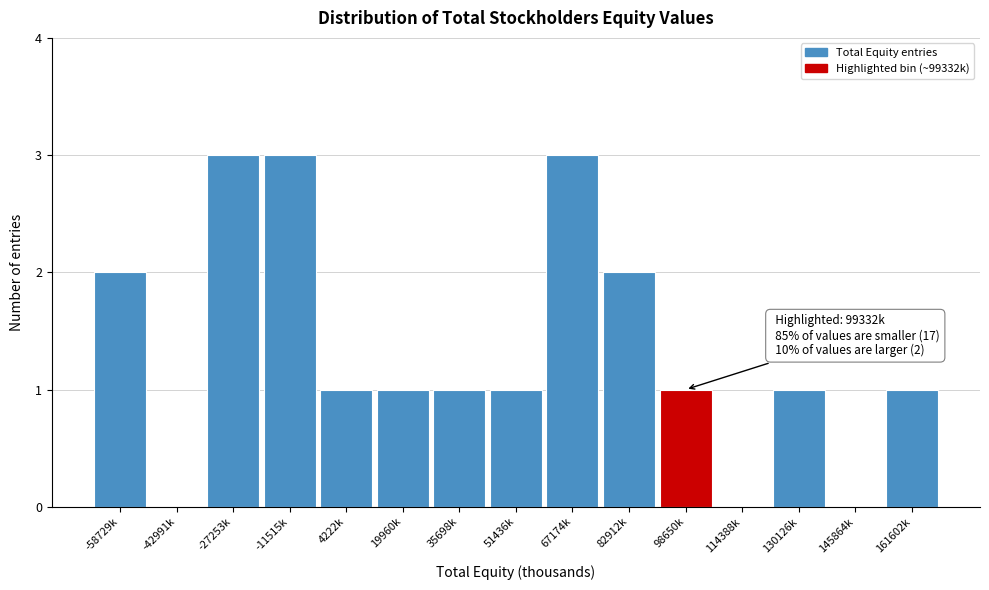

Reading right to left, extract all data points from this chart.

161602k=1	145864k=0	130126k=1	114388k=0	98650k=1	82912k=2	67174k=3	51436k=1	35698k=1	19960k=1	4222k=1	-11515k=3	-27253k=3	-42991k=0	-58729k=2